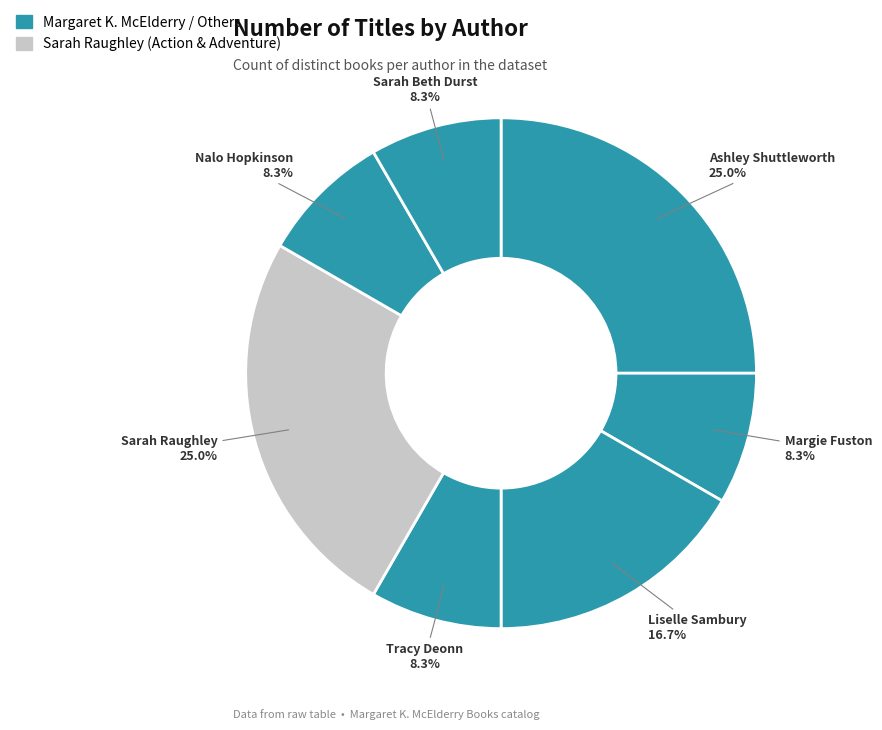

Combined, do Sarah Beth Durst and Ashley Shuttleworth account for over 50%?

No